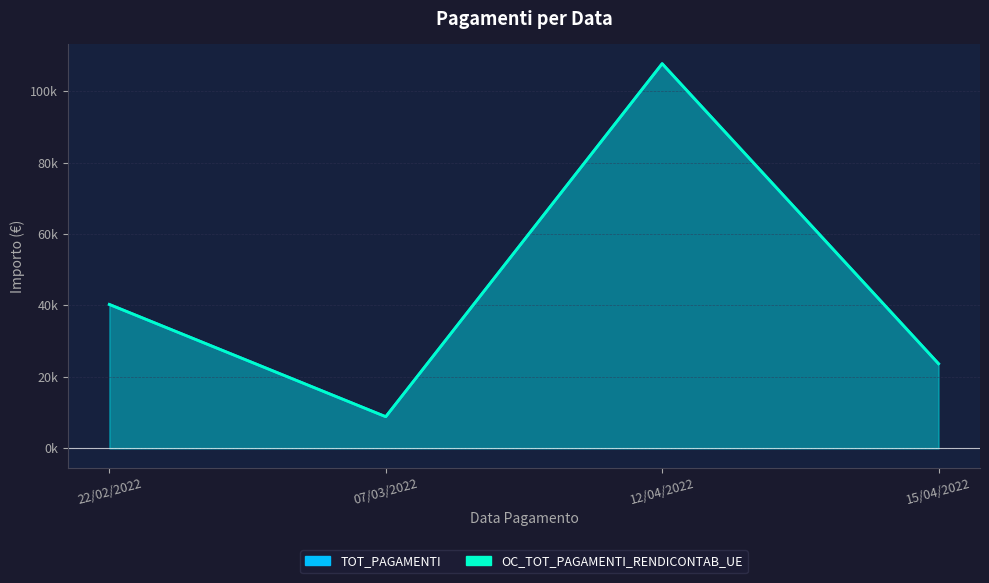

What is the value of the OC_TOT_PAGAMENTI_RENDICONTAB_UE point at the 2nd from the left?

8863.8